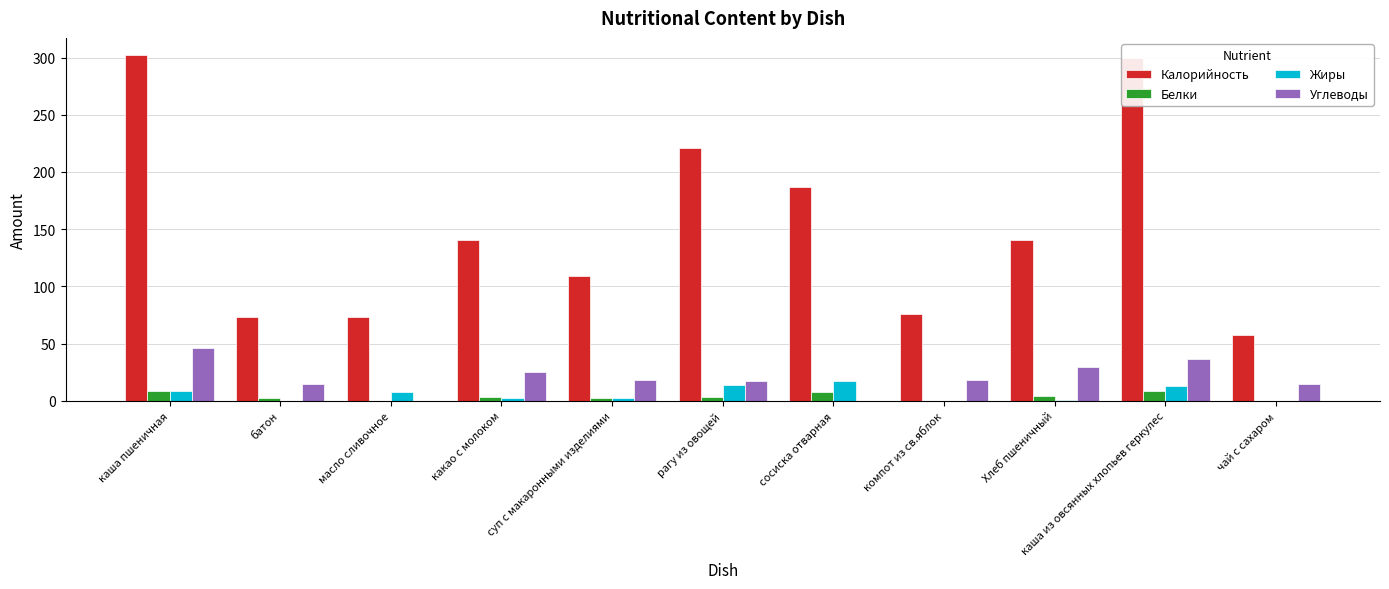

How many categories are shown in the chart?

11